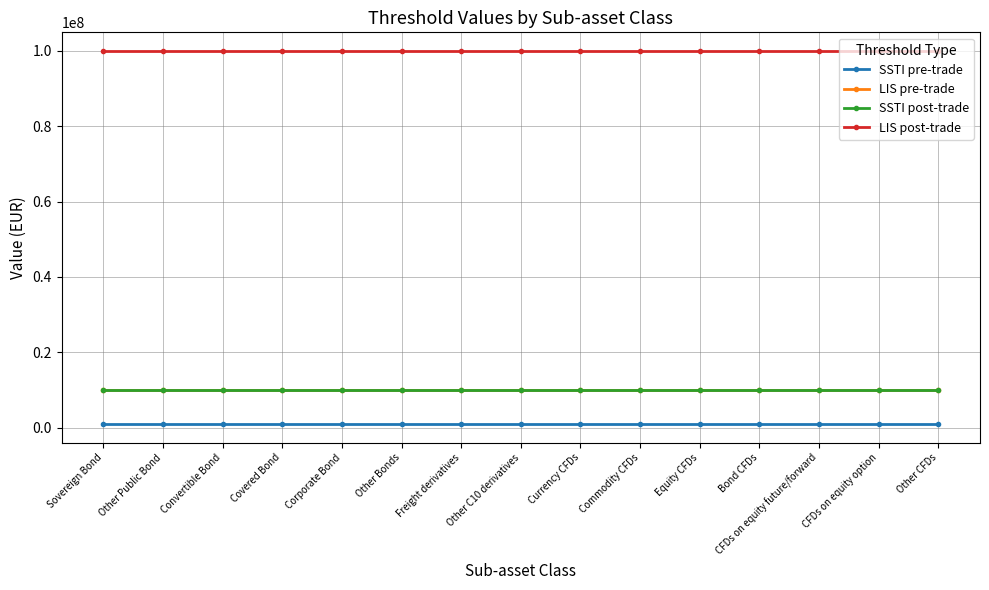

Does the chart have visible grid lines?

Yes